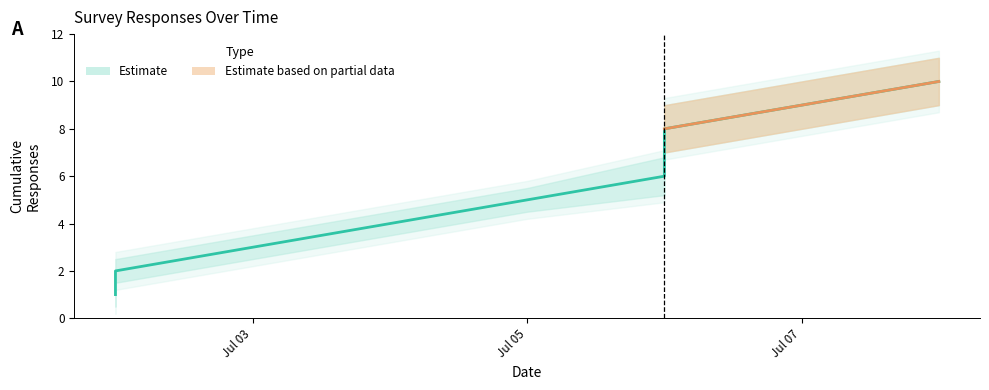

What is the average value of the Upper Bound series?

6.2